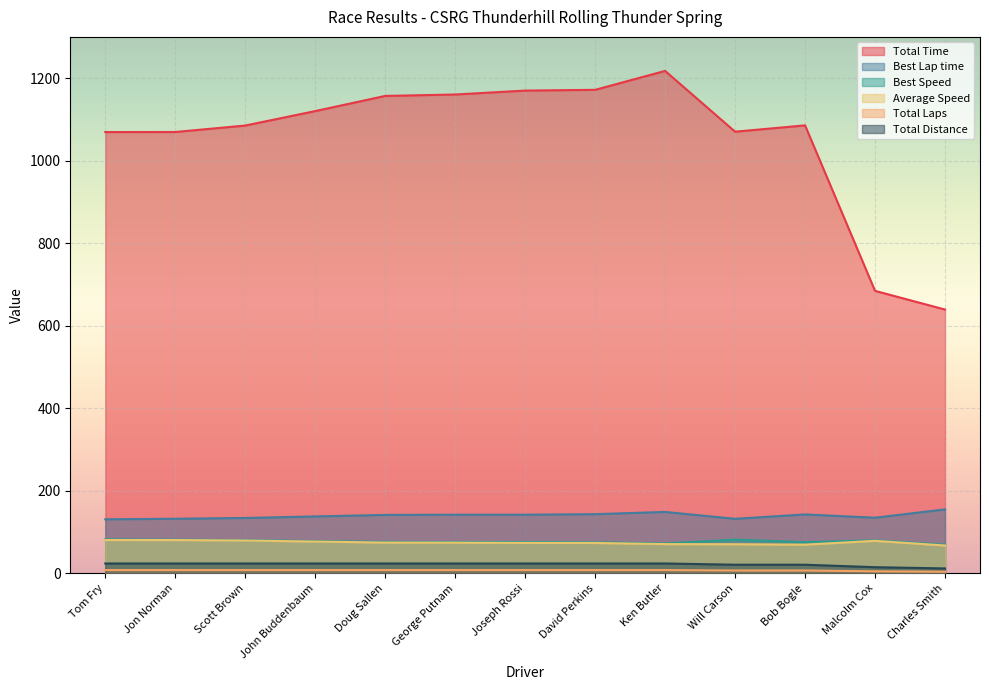

Count the Total Laps values in the range 7 to 8.

11